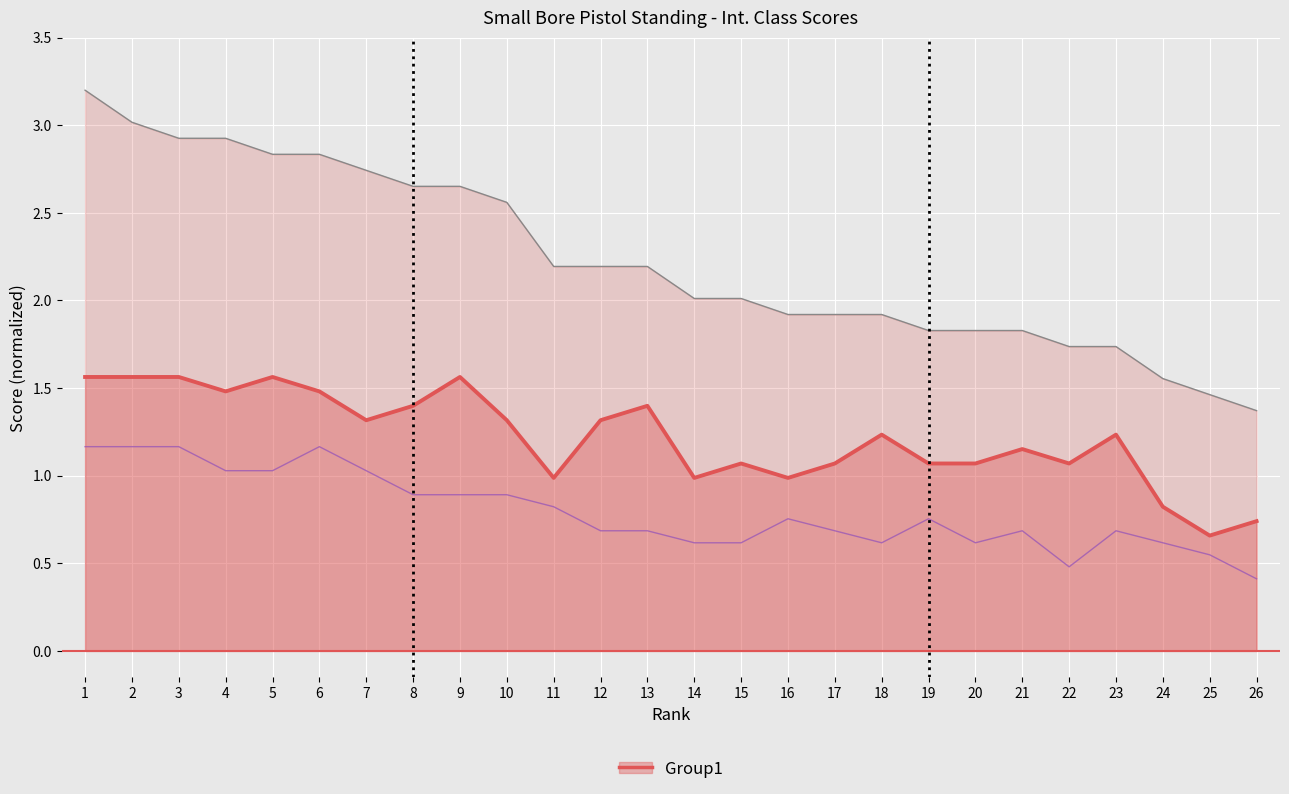

How many lines are shown in the chart?

1